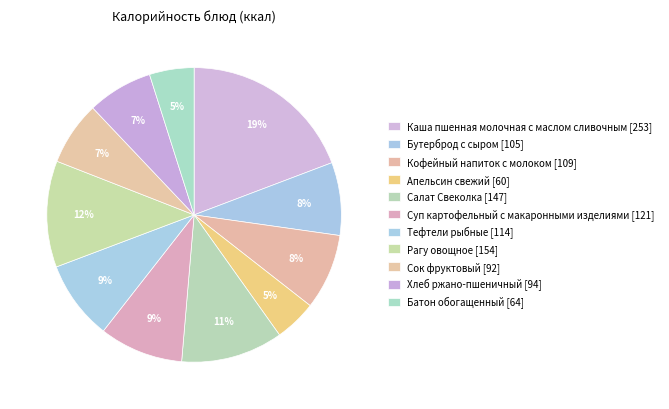

To the nearest percent, what portion does Кофейный напиток с молоком represent?

8%